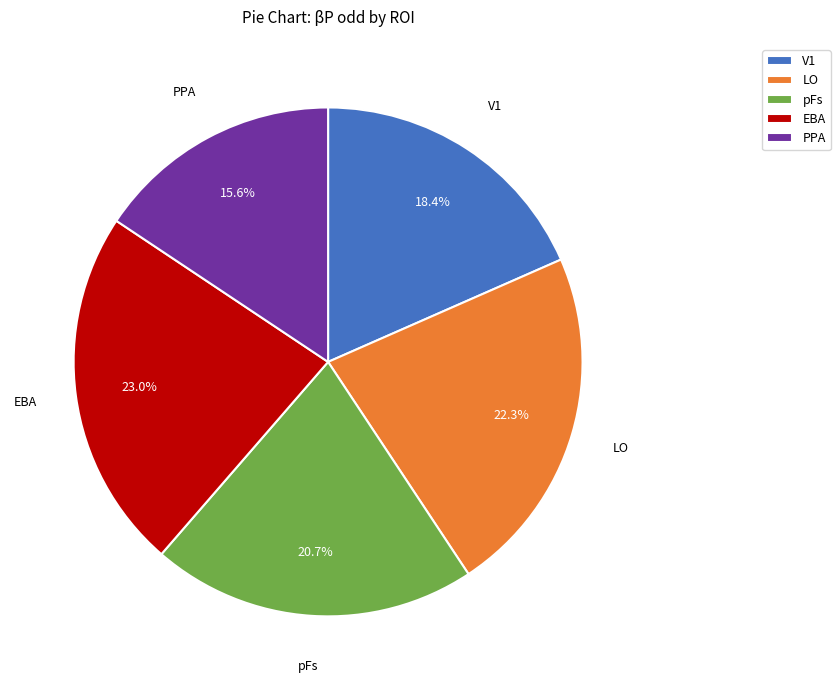

To the nearest percent, what is the difference between the largest and smallest slice percentages?

7%